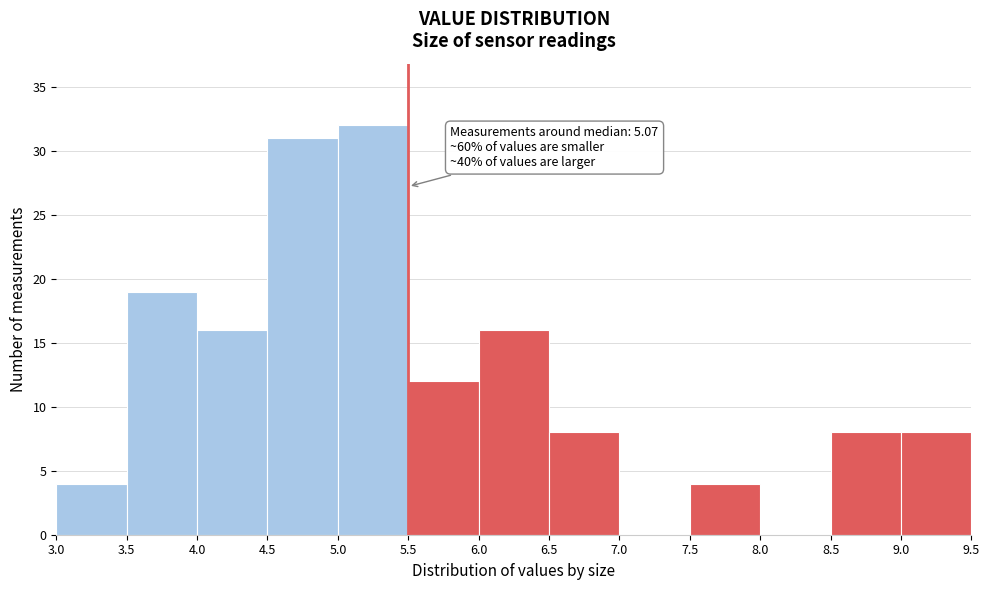

Over which range of the x-axis is the bar tallest?

5.0 to 5.5